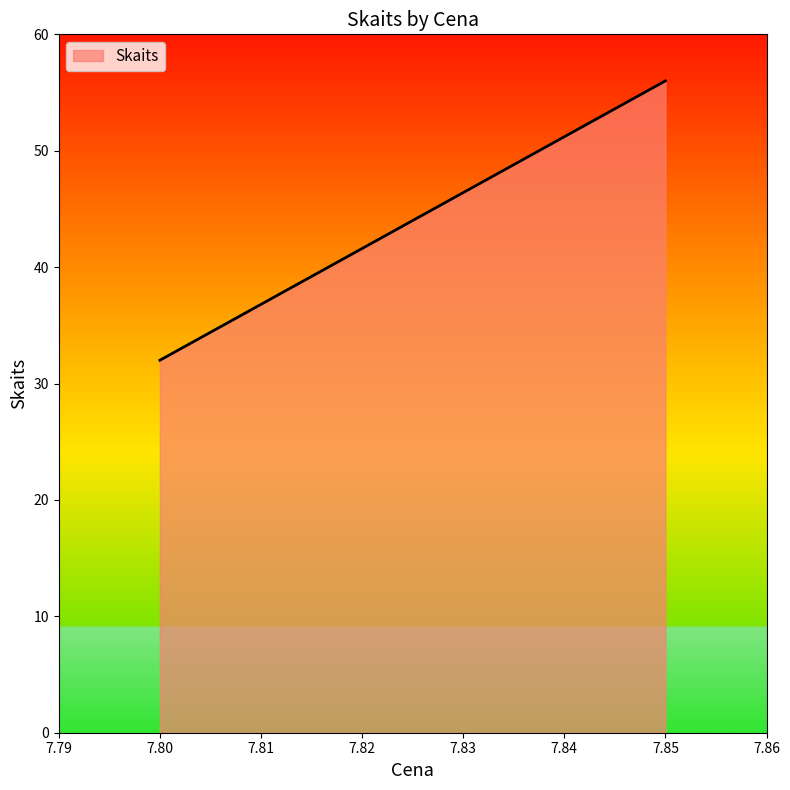

Which label corresponds to the smallest value in the chart?

7.80